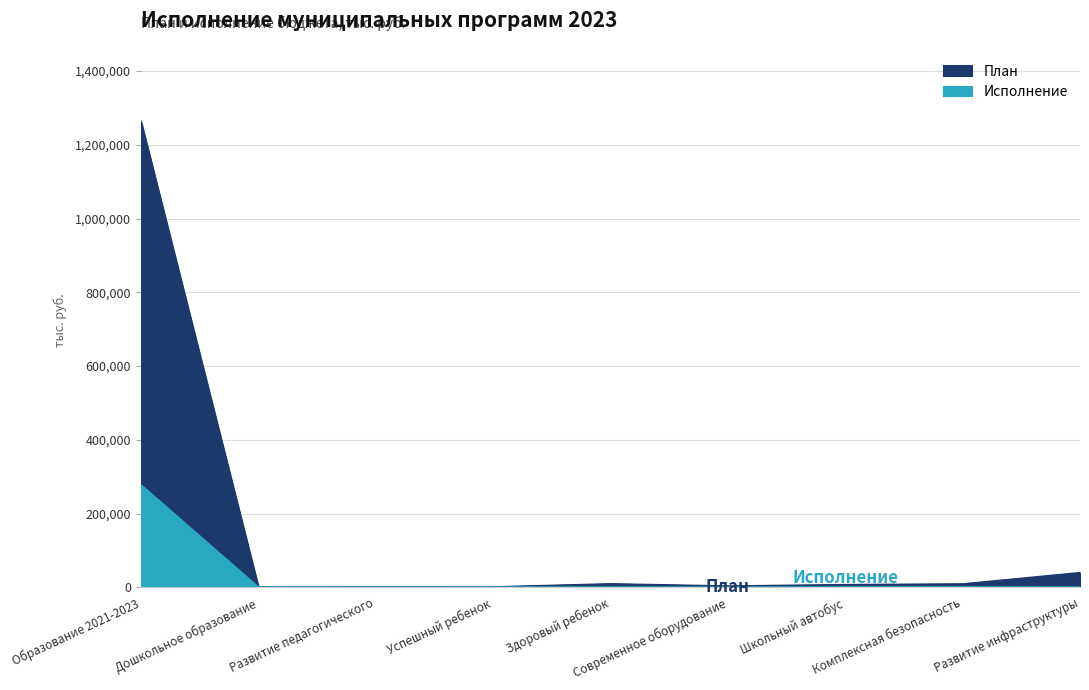

Where does the Исполнение series first go above 85?

Образование 2021-2023